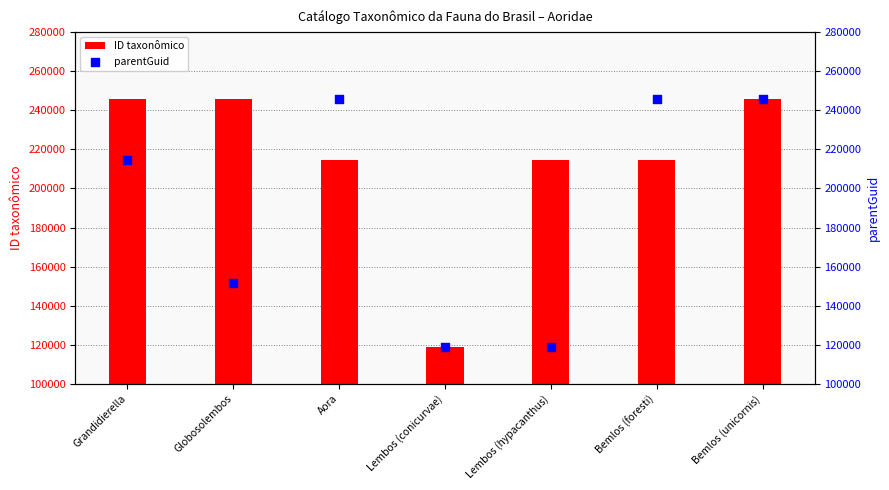

What is the total value across all series at Aora?

460583